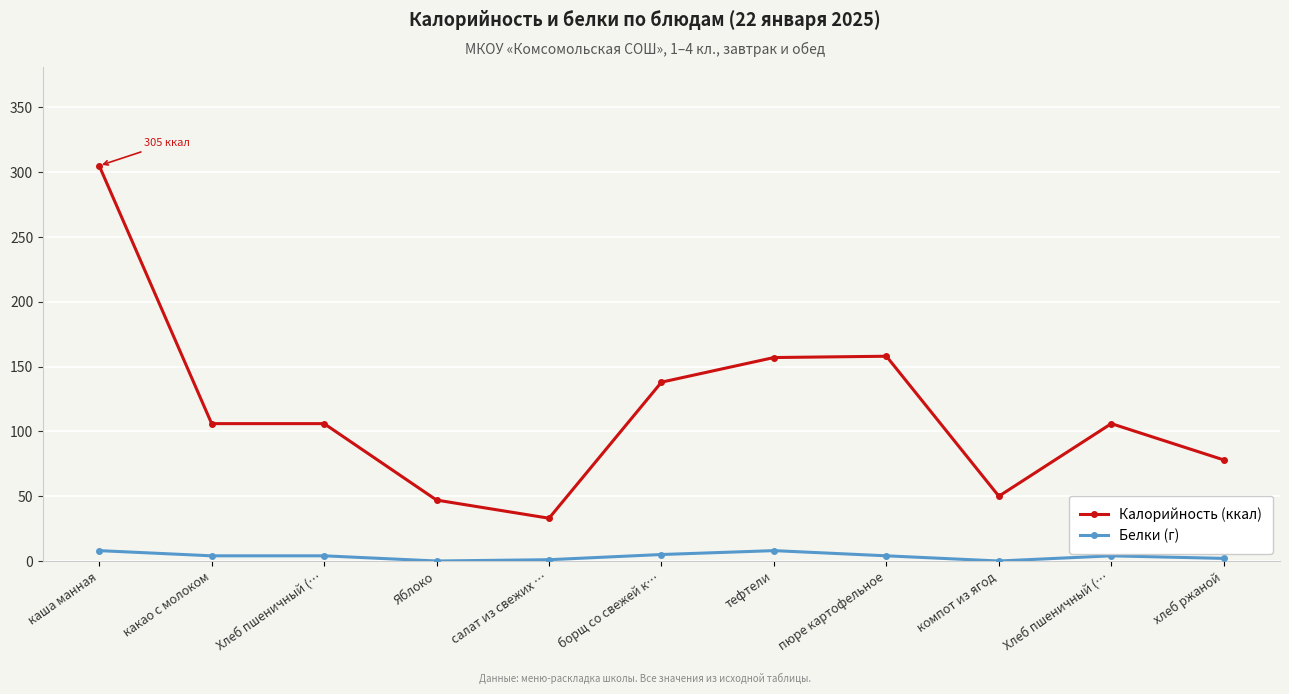

Does the chart have visible grid lines?

Yes